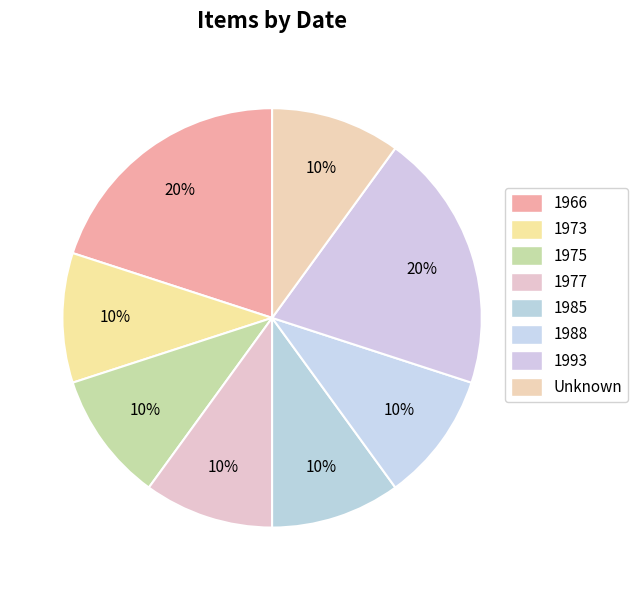

Which category has the smallest portion of the pie?

1973